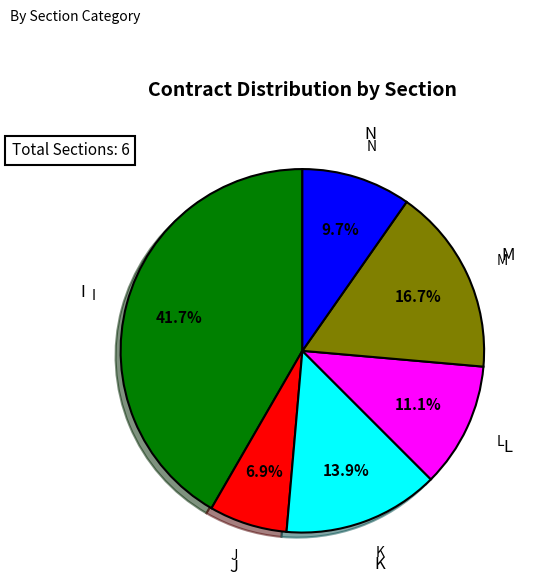

Does J account for over 50% of the chart?

No